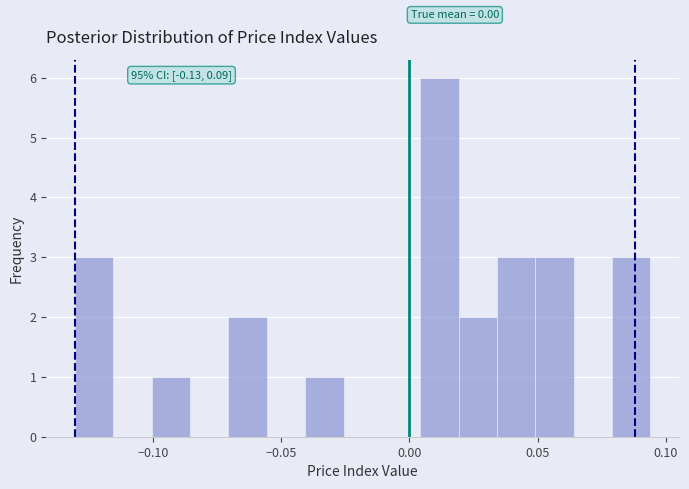

Read against the x-axis, roughly where is the centre of the tallest bar?

0.010